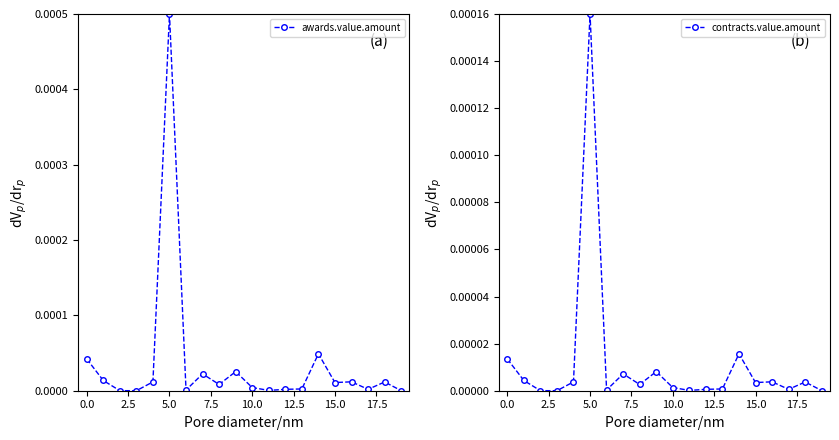

List the series in order of their overall mean, highest first.

awards.value.amount, contracts.value.amount